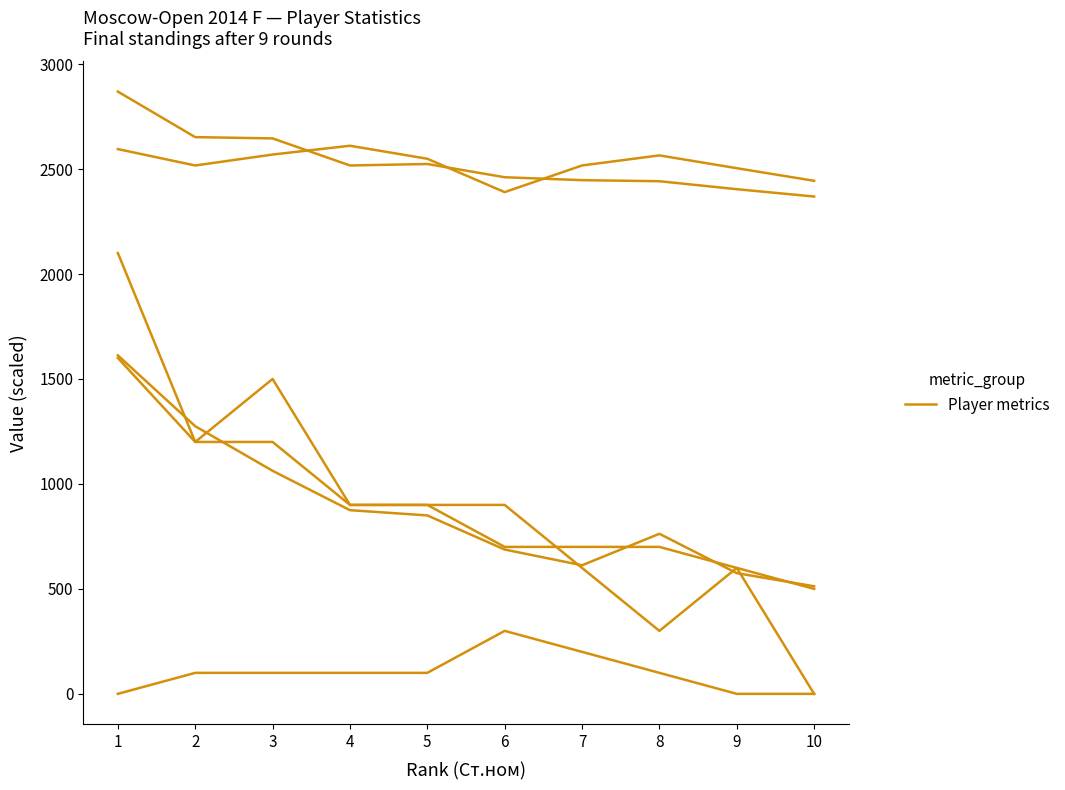

How many data points are above 2517?

4